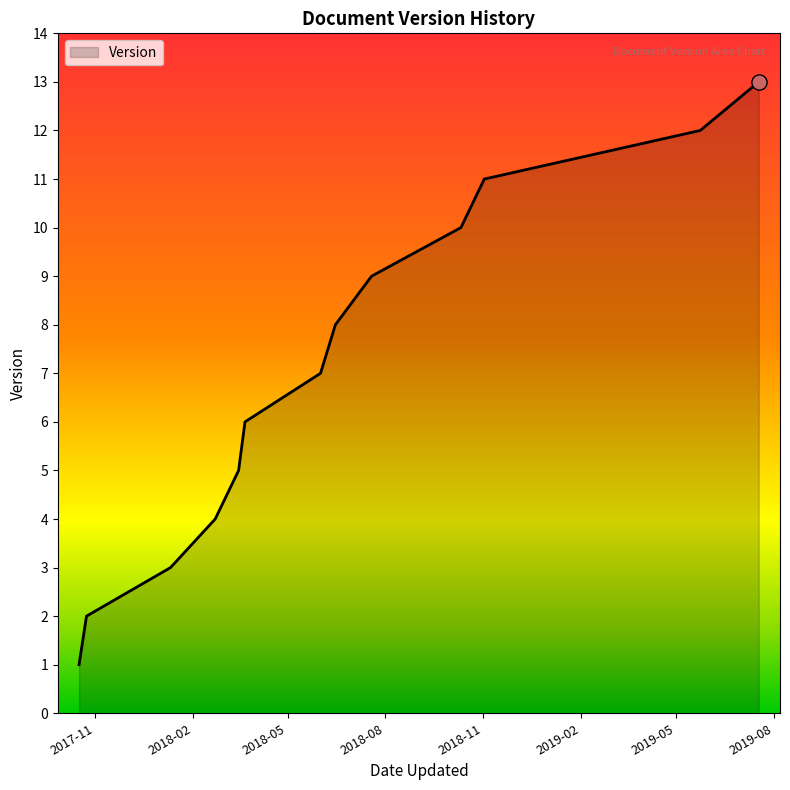

What is the difference between the maximum and minimum values?

12